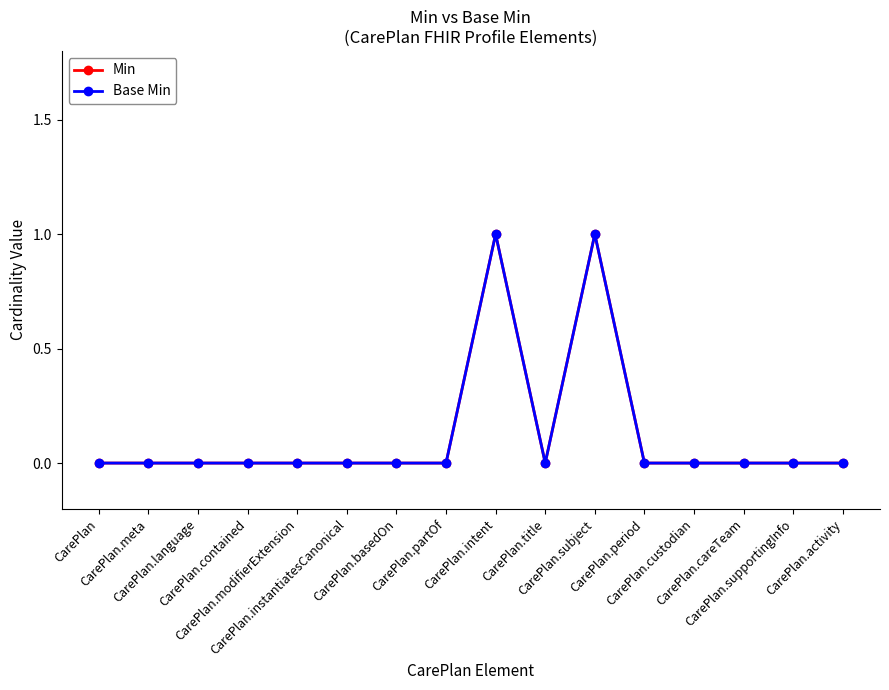

How many interior local peaks does the Base Min series have?

2